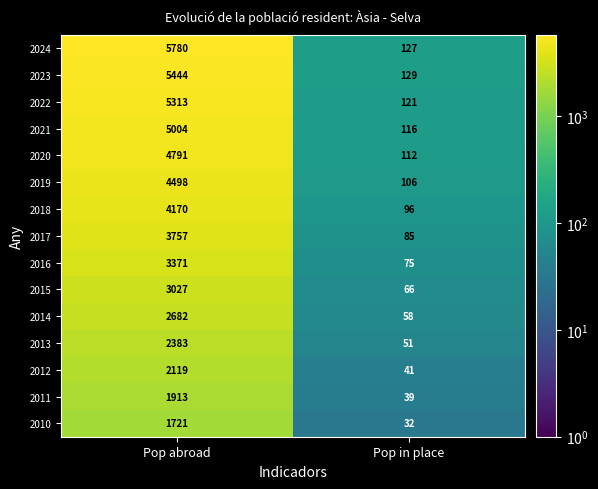

The 2021 series shows 116 at Pop in place. True or false?

True